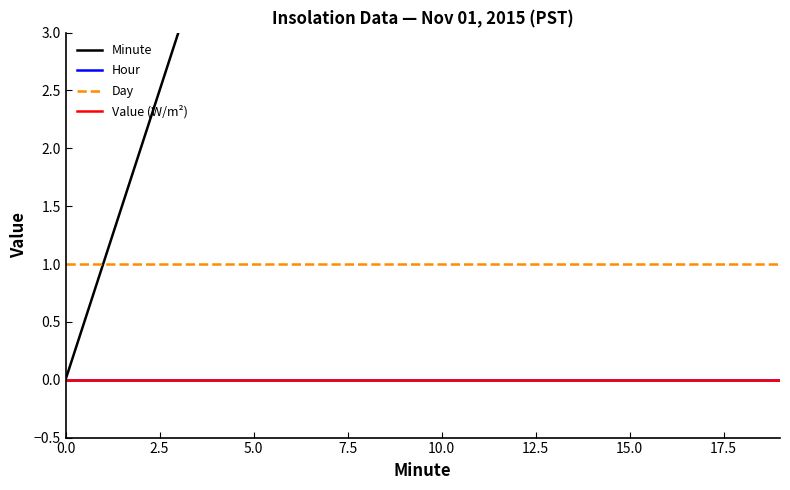

What is the average value of the Day series?

1